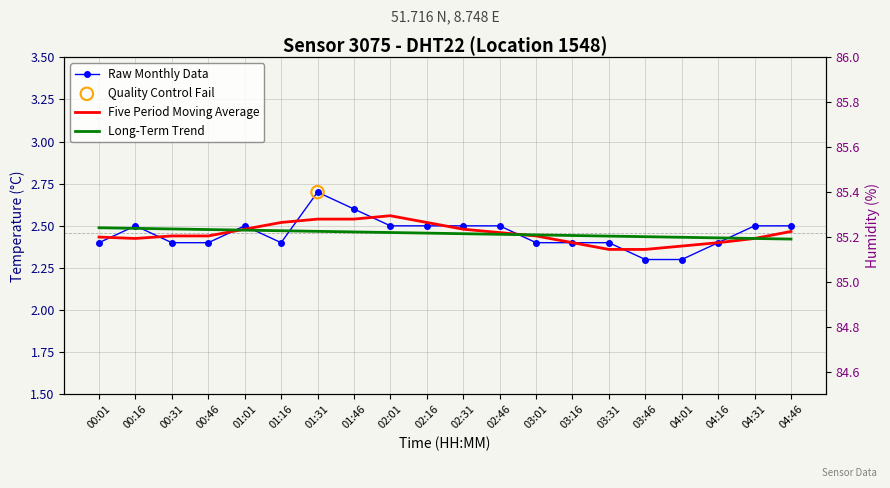

At which category is the sum across all series the highest?

01:31